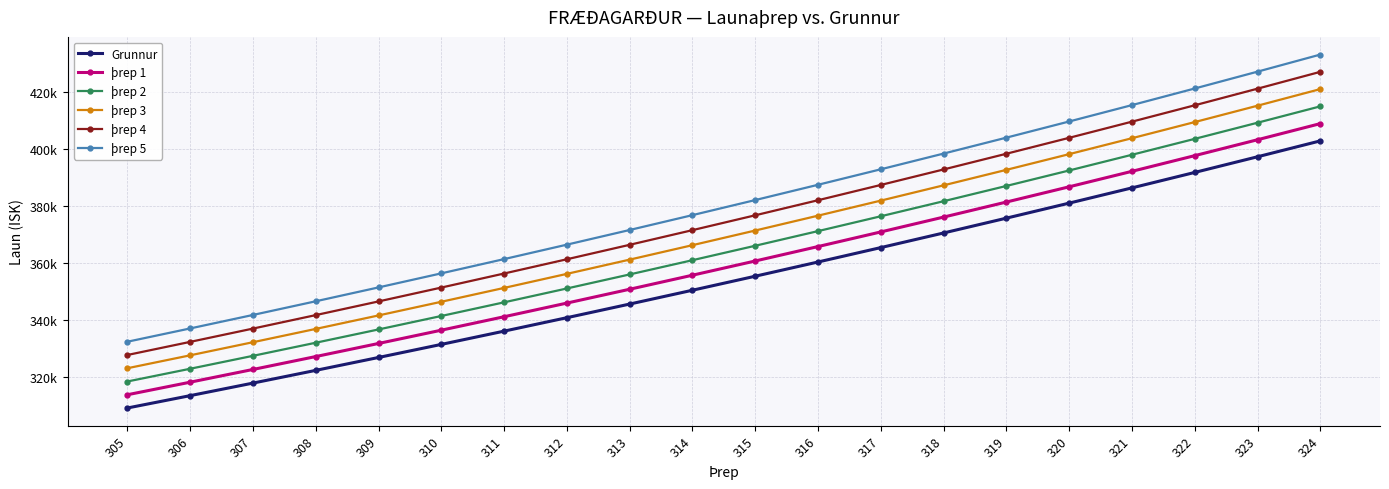

Reading right to left, list all the values displayed in this chart.

Grunnur: 324=402798.1	323=397236.7	322=391752.2	321=386343.4	320=381009.3	319=375748.8	318=370560.9	317=365444.7	316=360399.1	315=355423.2	314=350516.0	313=345676.5	312=340903.9	311=336197.1	310=331555.3	309=326977.6	308=322463.1	307=318011.0	306=313620.3	305=309290.2
þrep 1: 324=408840.0	323=403195.3	322=397628.5	321=392138.6	320=386724.4	319=381385.0	318=376119.4	317=370926.4	316=365805.1	315=360754.6	314=355773.7	313=350861.7	312=346017.4	311=341240.1	310=336528.7	309=331882.3	308=327300.1	307=322781.2	306=318324.6	305=313929.6
þrep 2: 324=414882.0	323=409153.8	322=403504.8	321=397933.7	320=392439.6	319=387021.3	318=381677.8	317=376408.1	316=371211.1	315=366085.9	314=361031.5	313=356046.8	312=351131.0	311=346283.0	310=341502.0	309=336787.0	308=332137.0	307=327551.3	306=323028.9	305=318569.0
þrep 3: 324=420924.0	323=415112.4	322=409381.1	321=403728.9	320=398154.7	319=392657.5	318=387236.2	317=381889.7	316=376617.1	315=371417.2	314=366289.2	313=361232.0	312=356244.5	311=351326.0	310=346475.3	309=341691.6	308=336974.0	307=332321.5	306=327733.2	305=323208.3
þrep 4: 324=426965.9	323=421071.0	322=415257.3	321=409524.0	320=403869.8	319=398293.7	318=392794.6	317=387371.4	316=382023.1	315=376748.6	314=371546.9	313=366417.1	312=361358.1	311=356368.9	310=351448.6	309=346596.3	308=341810.9	307=337091.7	306=332437.5	305=327847.7
þrep 5: 324=433007.9	323=427029.5	322=421133.6	321=415319.2	320=409585.0	319=403930.0	318=398353.0	317=392853.1	316=387429.1	315=382079.9	314=376804.7	313=371602.2	312=366471.6	311=361411.9	310=356422.0	309=351501.0	308=346647.9	307=341861.8	306=337141.8	305=332487.0